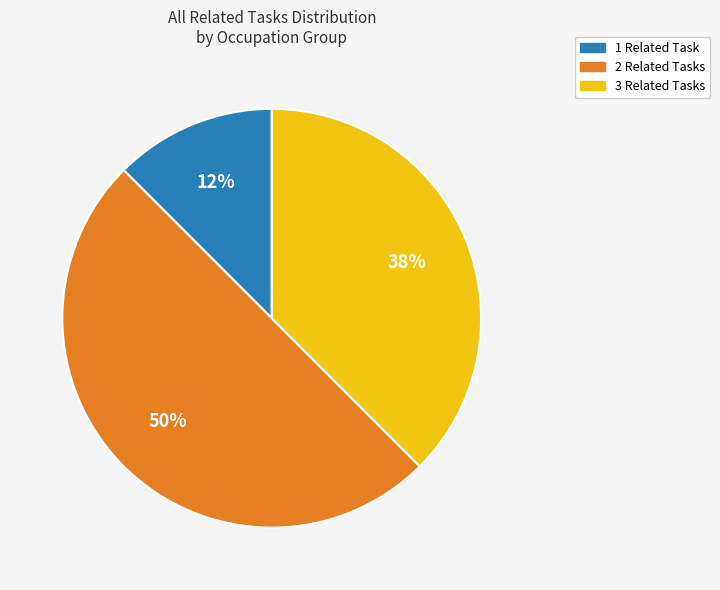

To the nearest percent, what is the average slice percentage?

33%